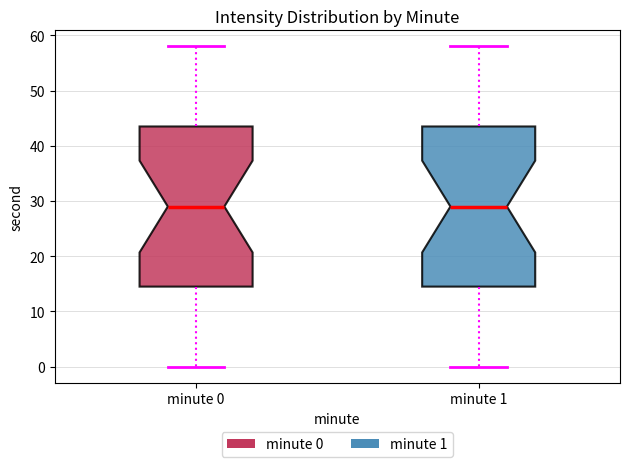

Reading left to right, read every box against the y-axis: the position of its median line, the range the box covers, and the ends of its whiskers. The values are not printed on the chart, so give them approximately, as read against the axis.

minute 0: median 29, box 15 to 44, whiskers 0 to 58
minute 1: median 29, box 15 to 44, whiskers 0 to 58